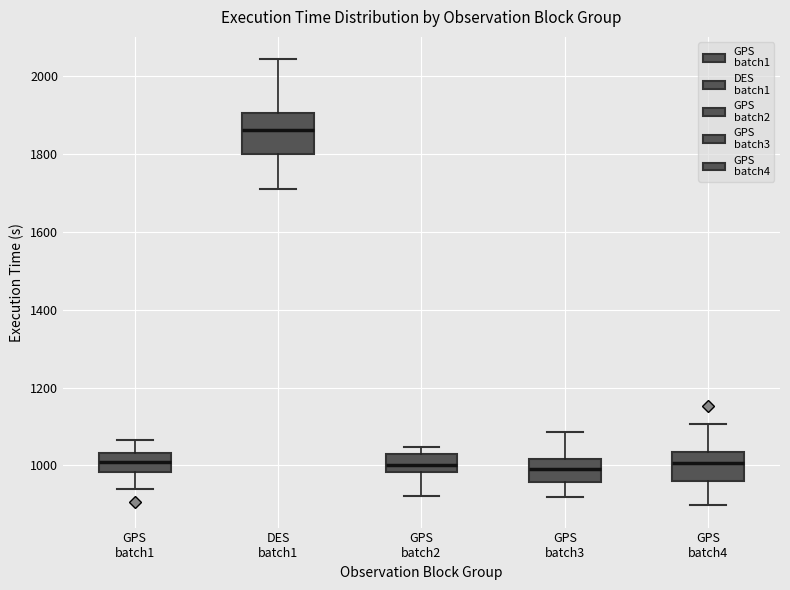

Where is the lower edge of the box for GPS batch2 on the y-axis? The values are not printed on the chart, so give them approximately, as read against the axis.

980